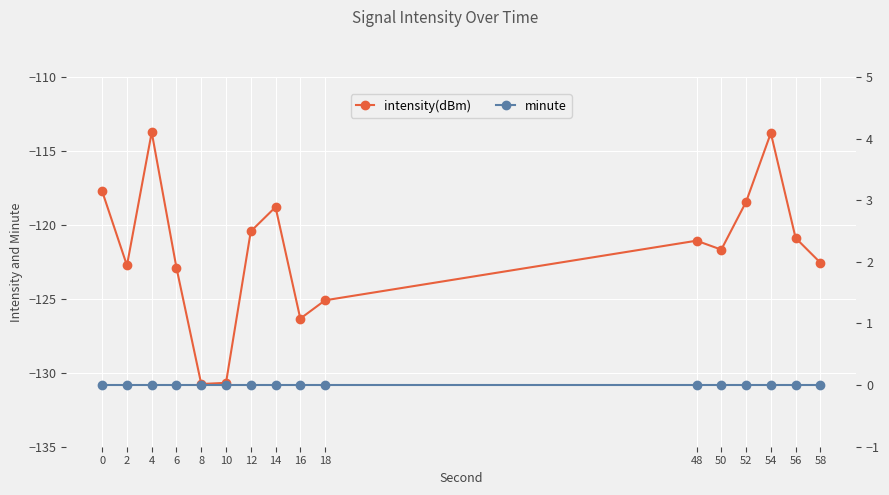

At which category is the sum across all series the highest?

4